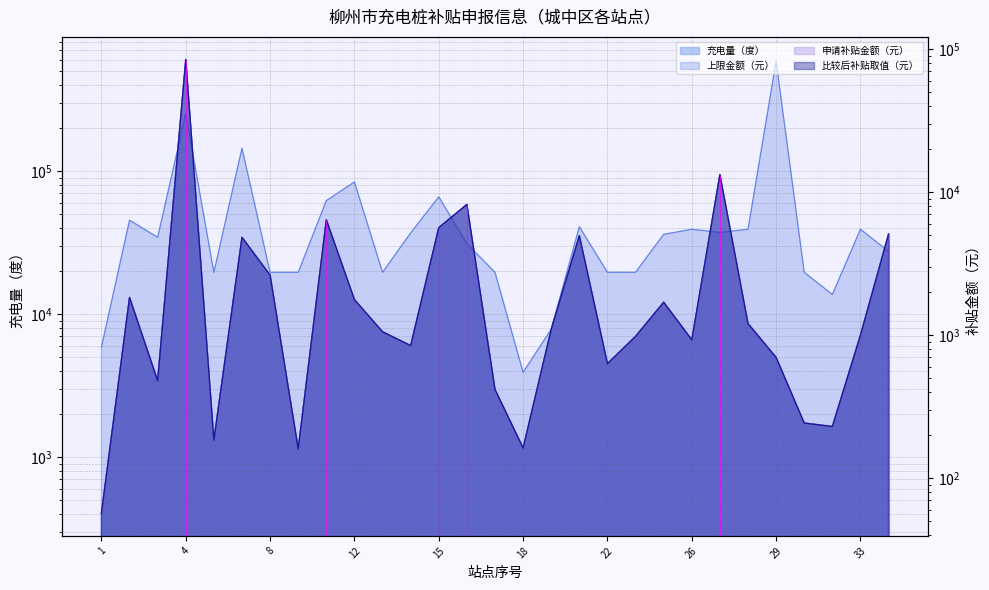

True or false: 申请补贴金额 has a value of 627.4 at 2.

False